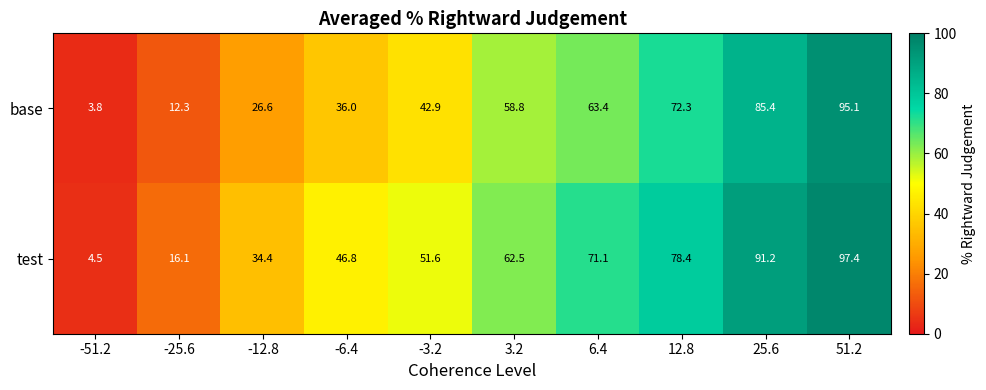

What is the total value across all series at 6.4?

134.5